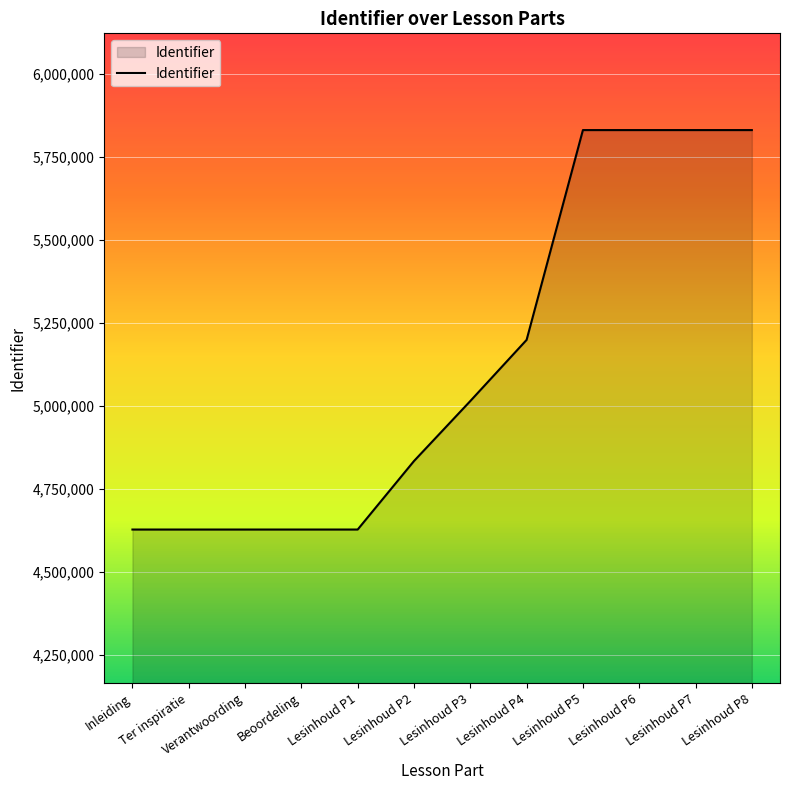

True or false: the data shows 1292218 at Verantwoording.

False